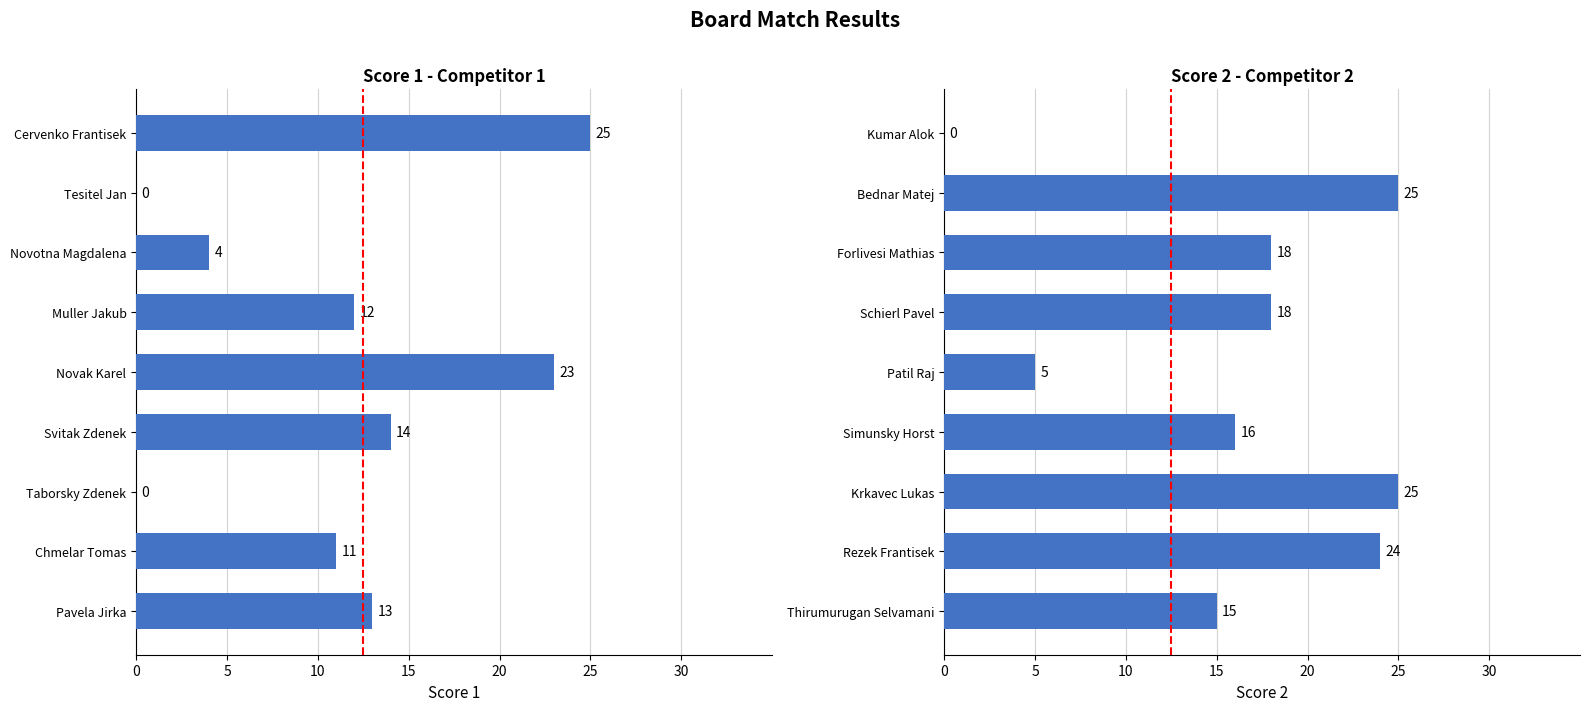

What is the highest value of the Score 1 series?

25